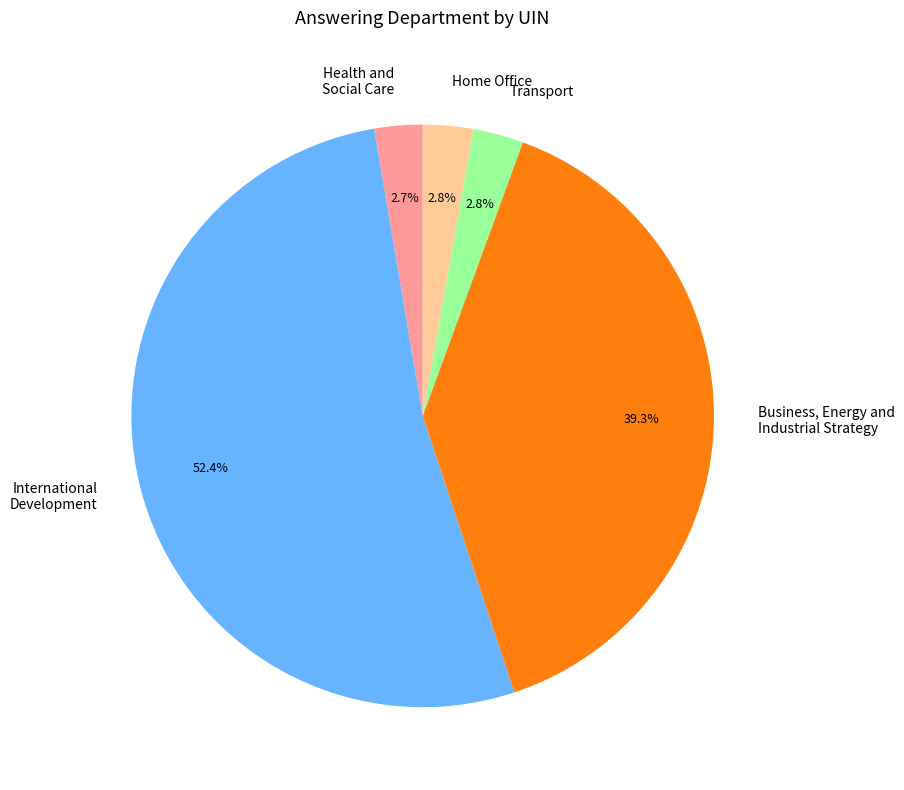

Which category has the biggest portion of the pie?

International Development